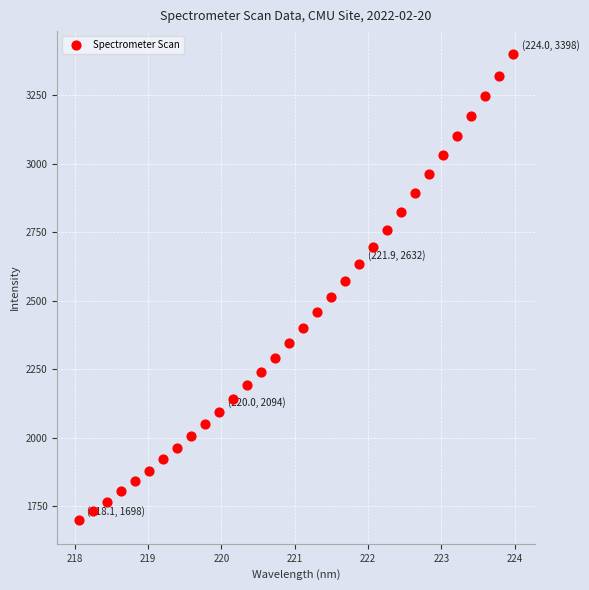

What is the range of Y values (max minus min)?

1700.5